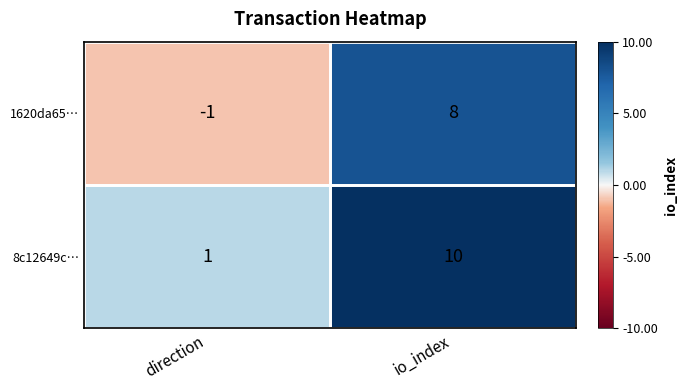

True or false: 8c12649c… has a value of 17 at io_index.

False